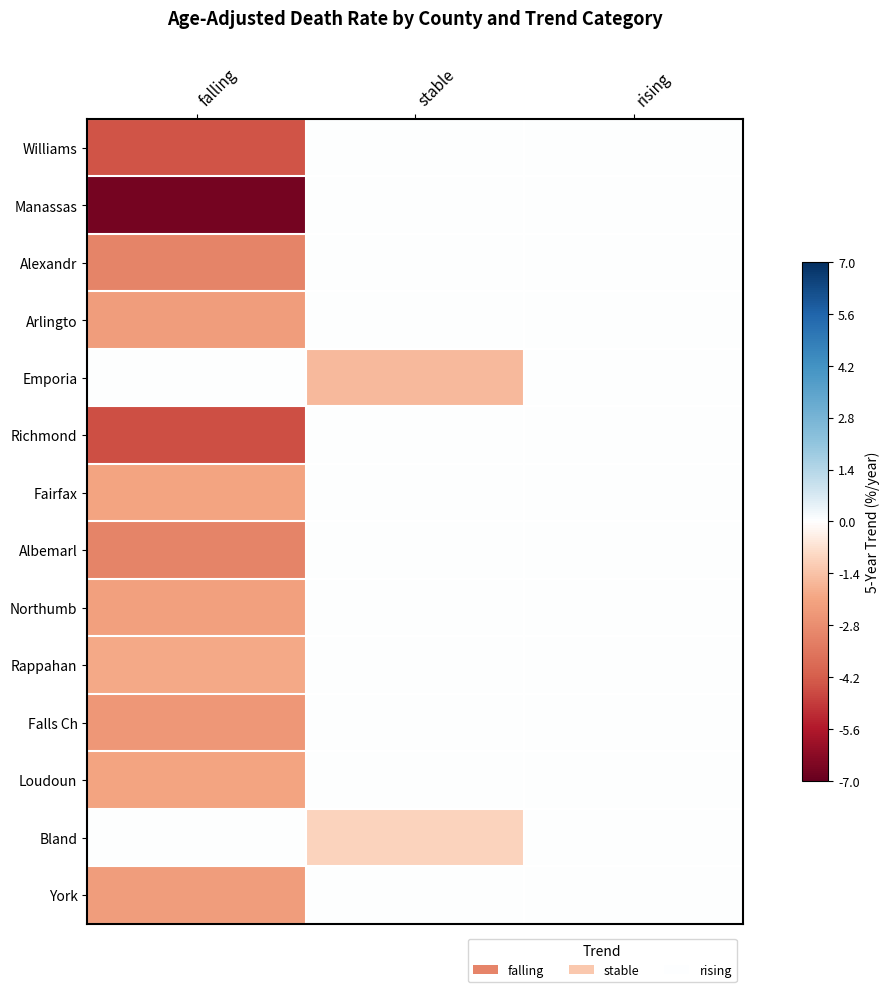

Reading left to right, transcribe all the data shown in this chart.

Williams: falling=-4.4	stable=0.0	rising=0.0
Manassas: falling=-6.7	stable=0.0	rising=0.0
Alexandr: falling=-3.1	stable=0.0	rising=0.0
Arlingto: falling=-2.3	stable=0.0	rising=0.0
Emporia: falling=0.0	stable=-1.6	rising=0.0
Richmond: falling=-4.5	stable=0.0	rising=0.0
Fairfax: falling=-2.1	stable=0.0	rising=0.0
Albemarl: falling=-3.1	stable=0.0	rising=0.0
Northumb: falling=-2.2	stable=0.0	rising=0.0
Rappahan: falling=-2.0	stable=0.0	rising=0.0
Falls Ch: falling=-2.5	stable=0.0	rising=0.0
Loudoun: falling=-2.1	stable=0.0	rising=0.0
Bland: falling=0.0	stable=-1.0	rising=0.0
York: falling=-2.3	stable=0.0	rising=0.0